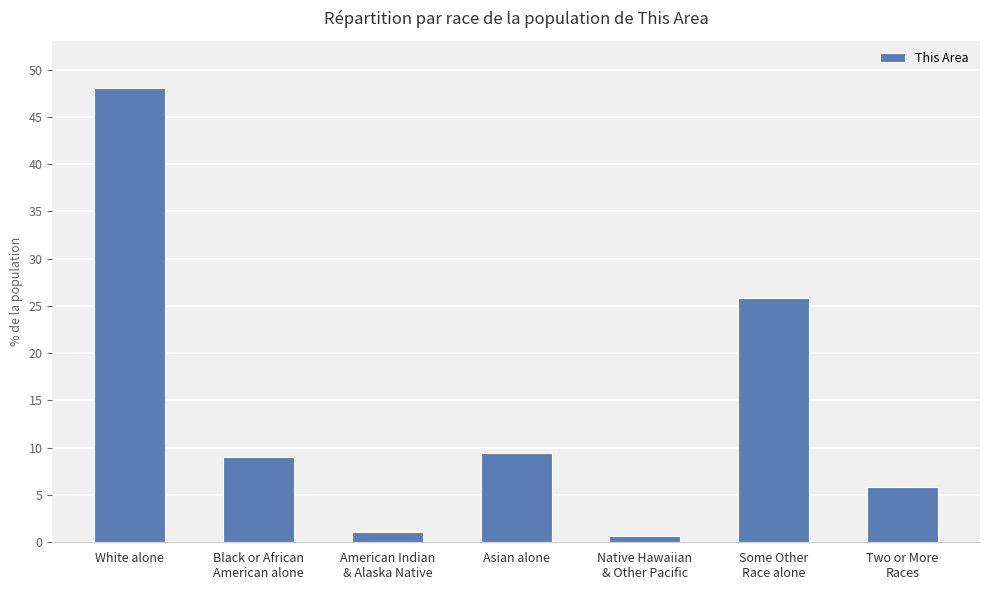

Reading right to left, what are all the values shown in this chart?

5.9	25.8	0.7	9.4	1.1	9.1	48.0